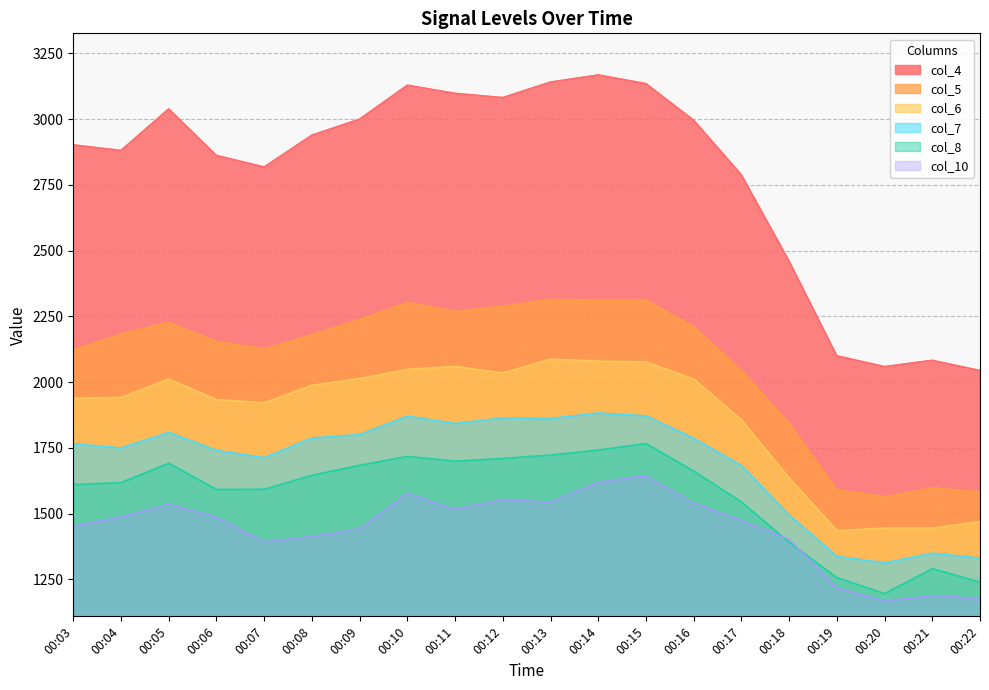

How many data points in col_5 are less than 2183?

10